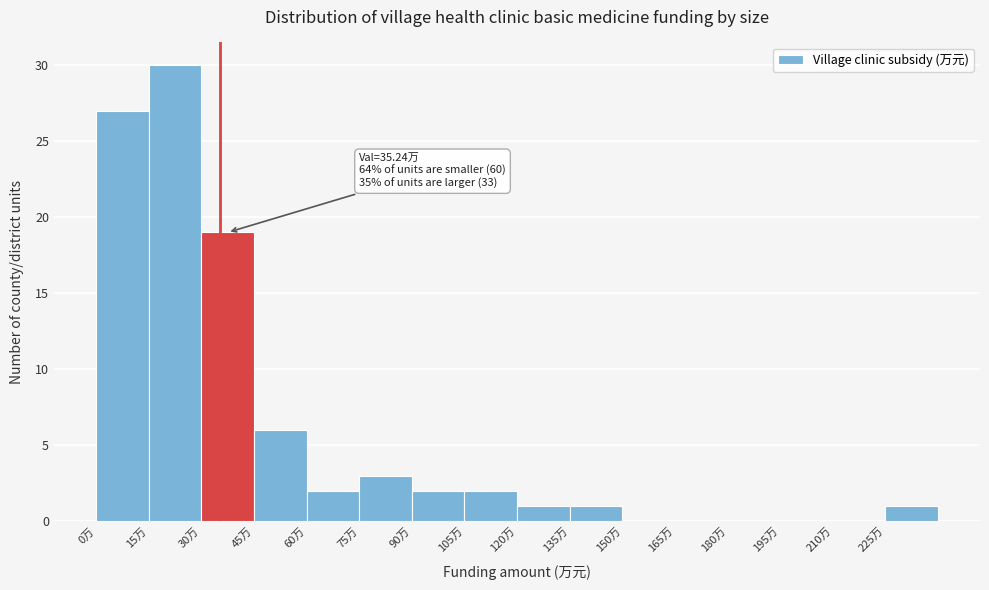

Which range on the x-axis has the tallest bar?

15 to 30